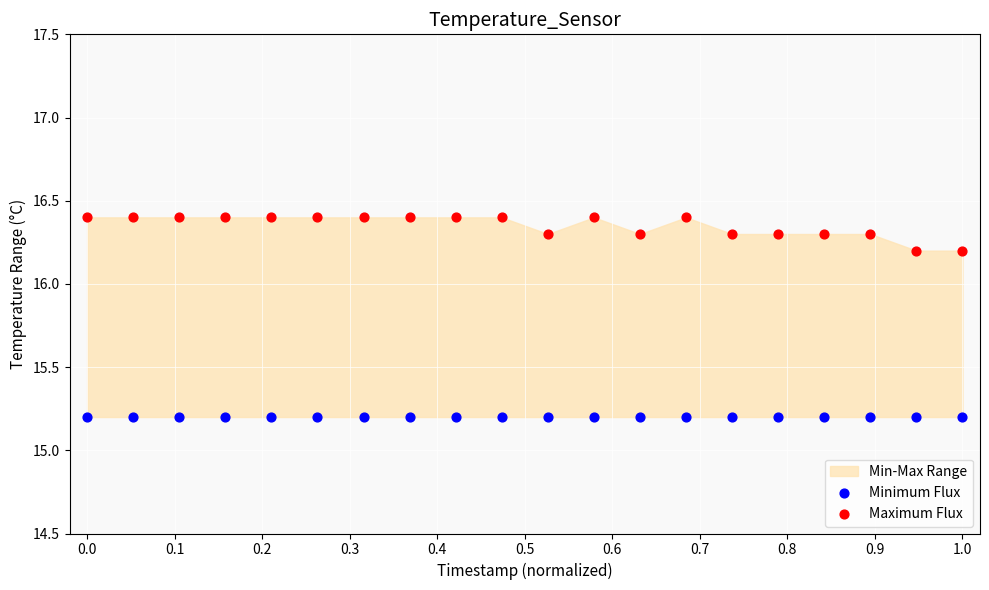

Which series reaches the maximum Y coordinate?

Maximum Flux